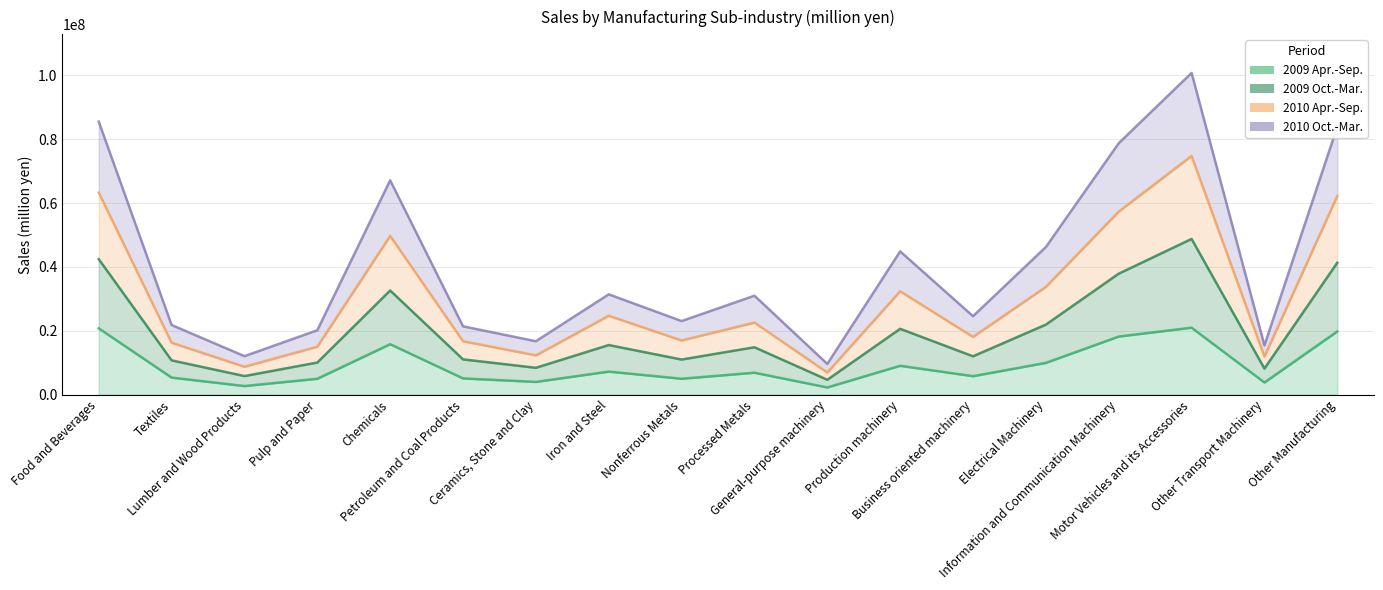

Rank the series by their average value, from highest to lowest.

2010 Apr.-Sep., 2009 Oct.-Mar., 2010 Oct.-Mar., 2009 Apr.-Sep.